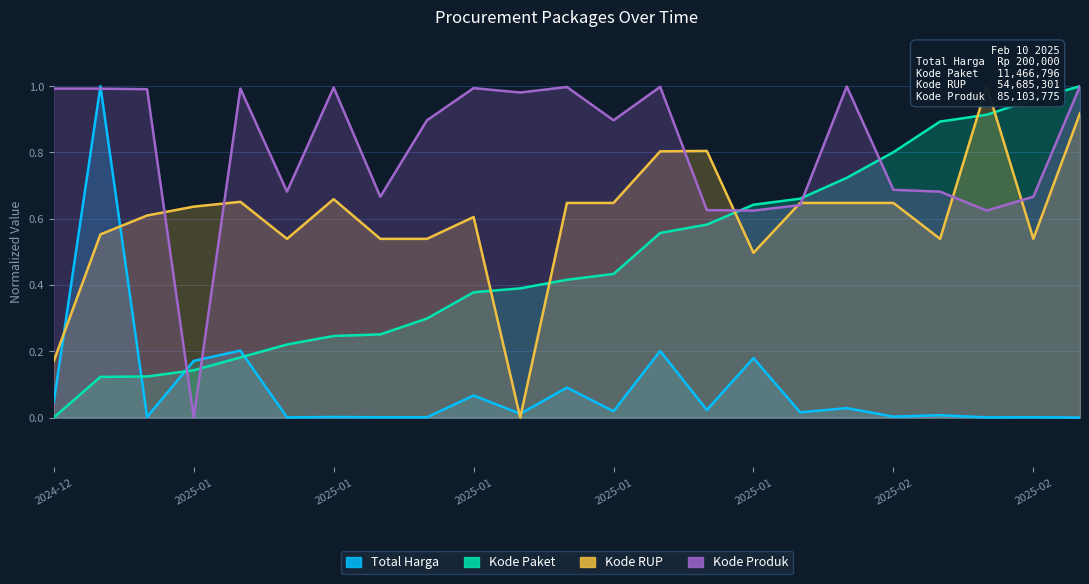

What position from the left is 2025-01-19?

11